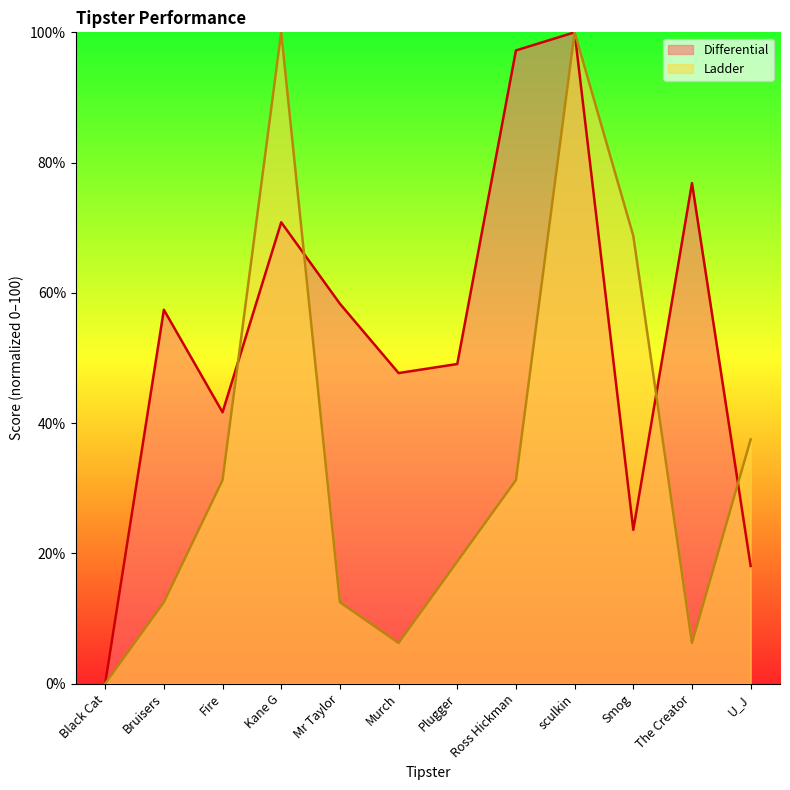

What is the sum of the Ladder values at Black Cat and sculkin?

100.0